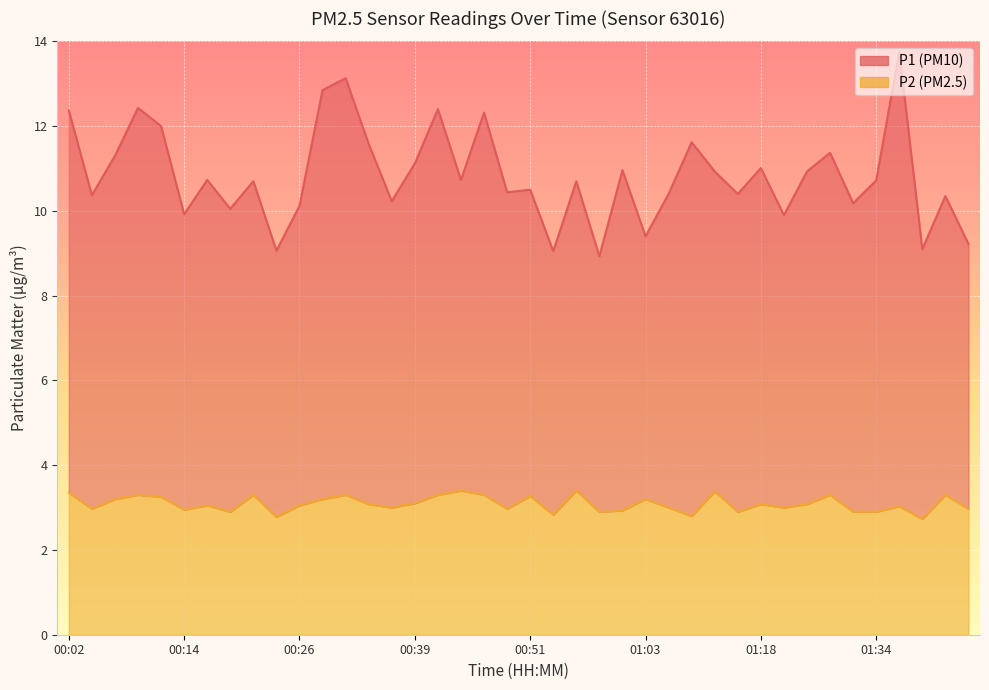

True or false: P1 and P2 cross at least once.

False